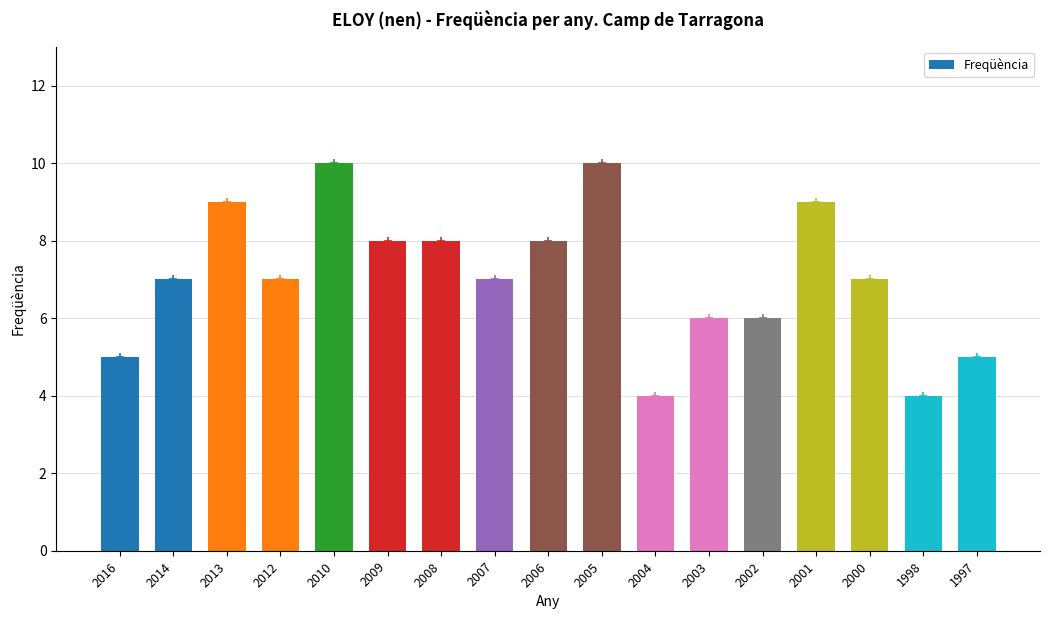

The value at 2012 is 7. True or false?

True